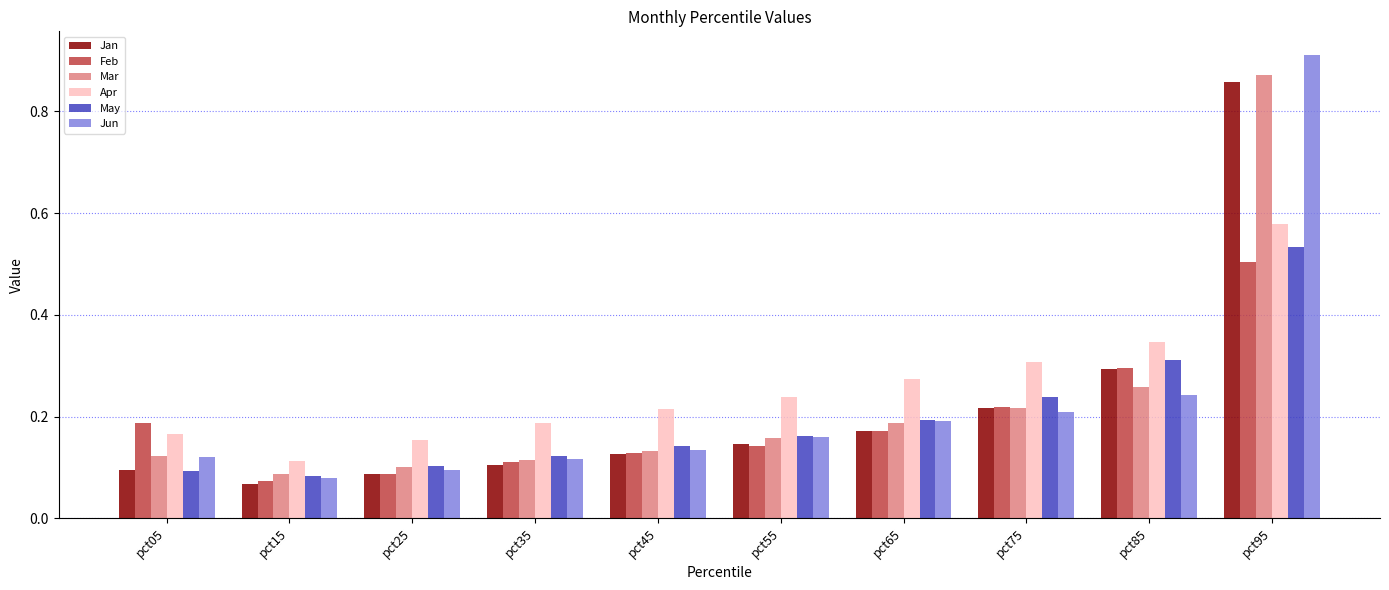

How many bars are there in total?

60